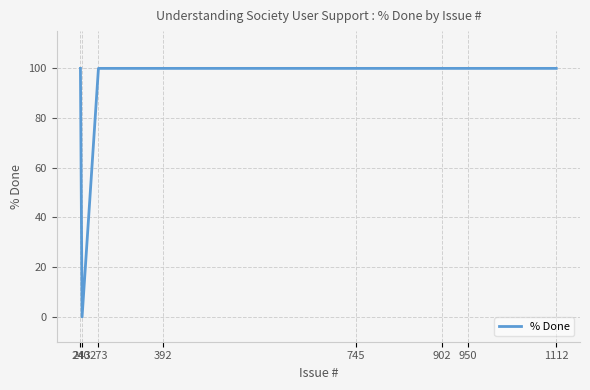

What is the greatest value displayed?

100